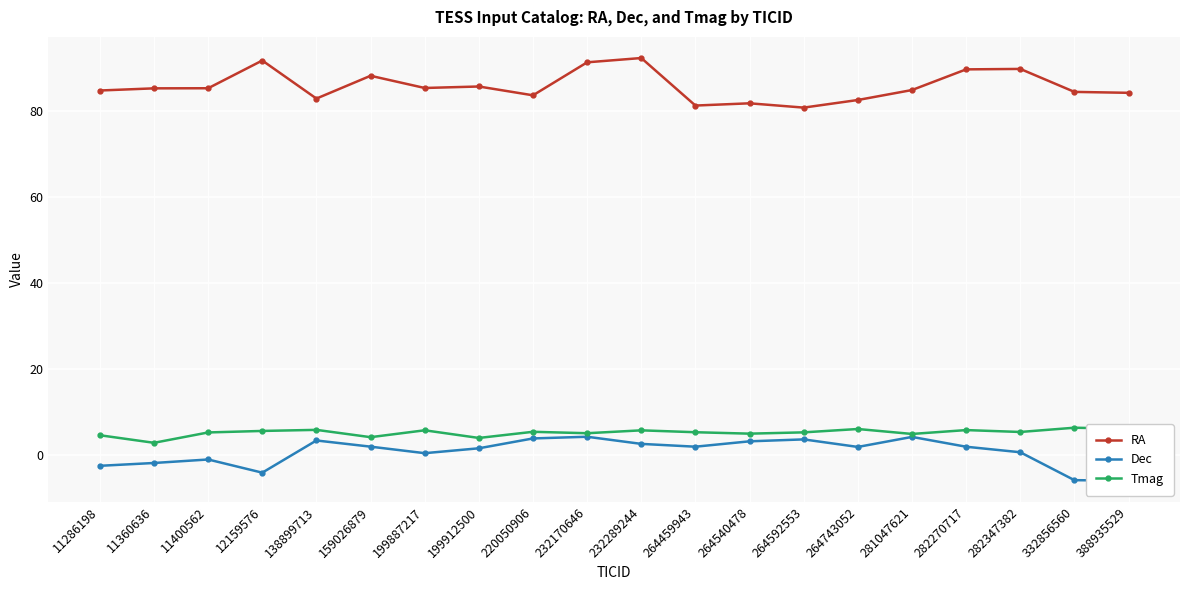

How many series are shown in this chart?

3